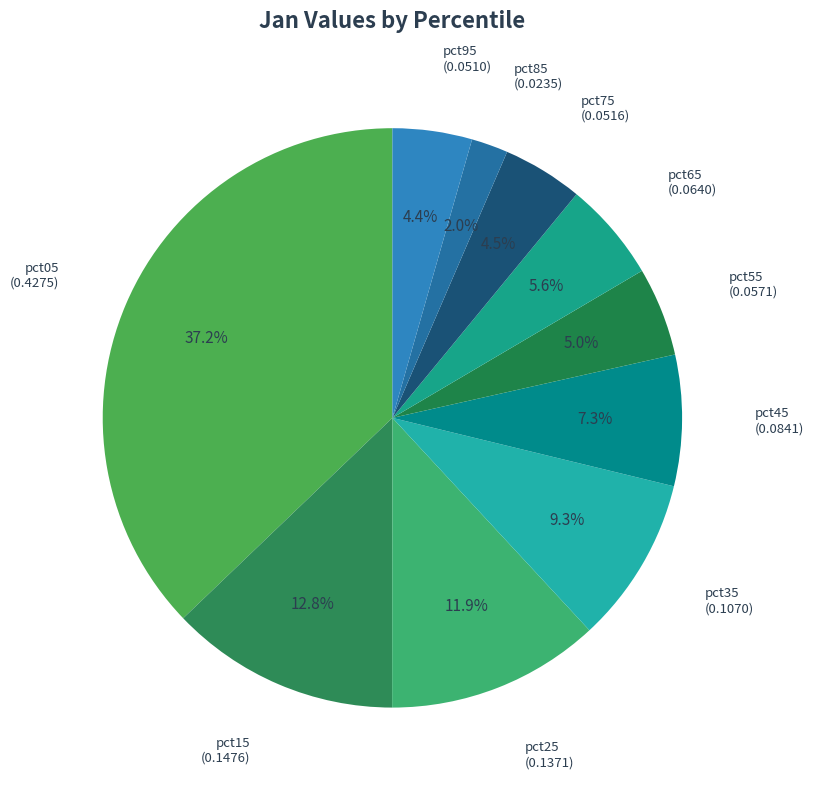

How many segments does this pie chart have?

10